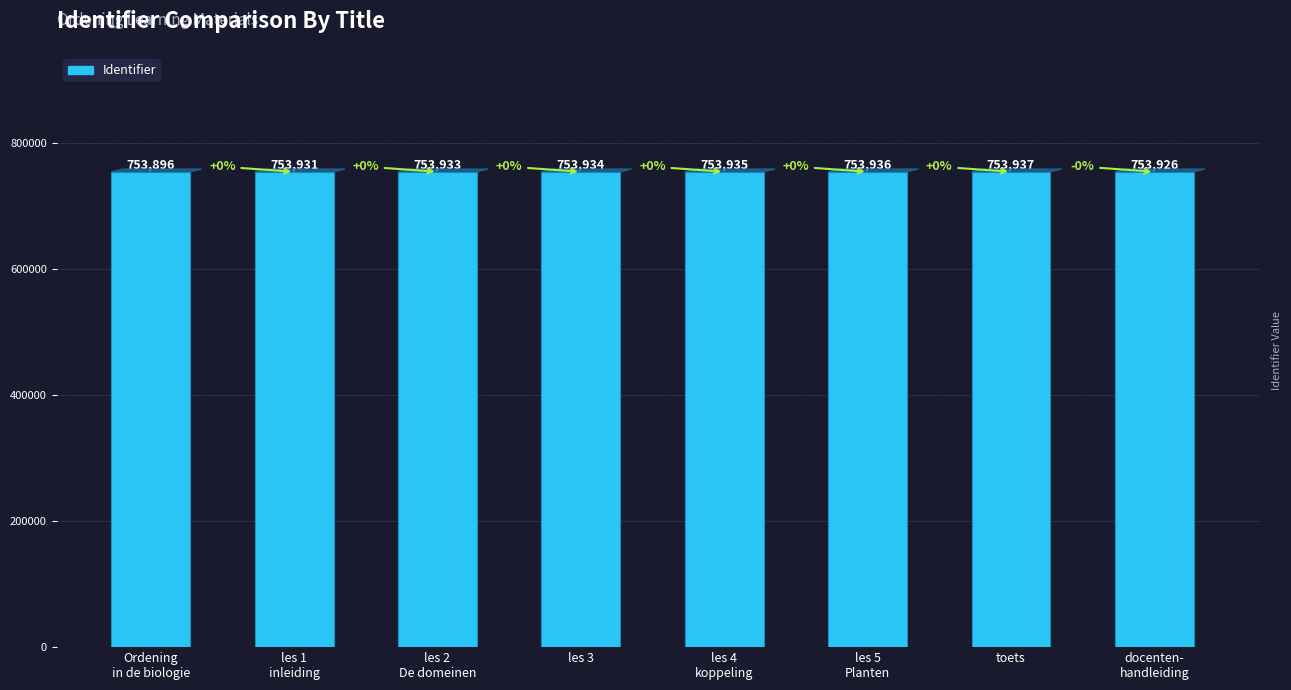

What is the sum of all values?

6031428